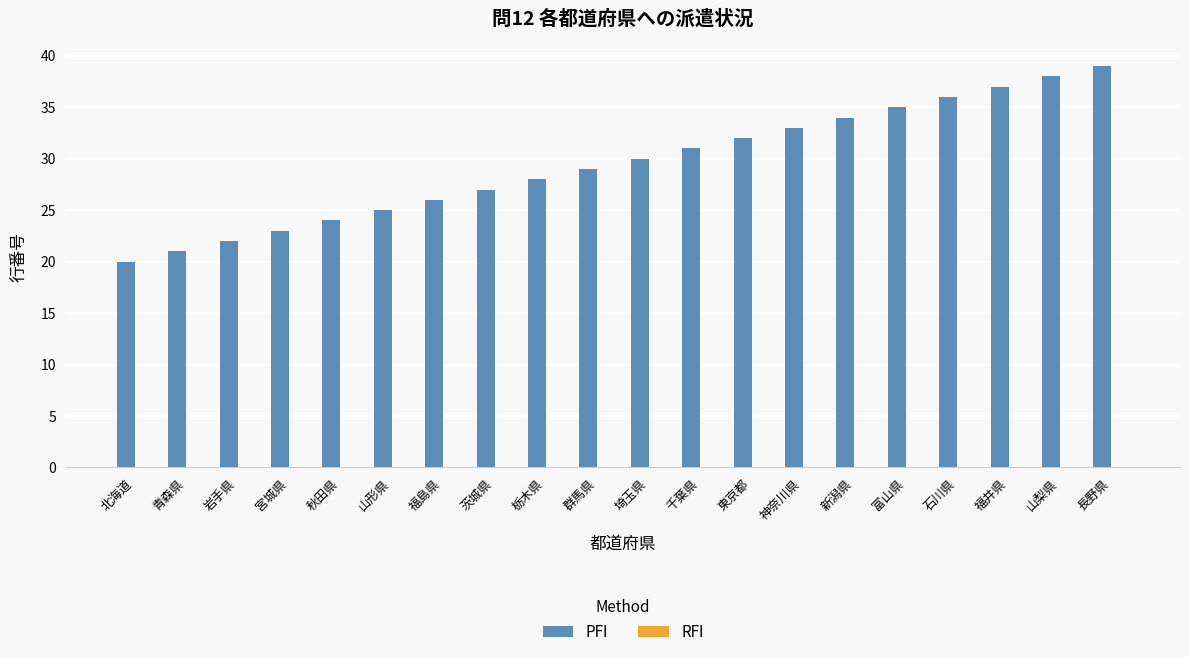

What is the label of the 1st bar from the left?

北海道